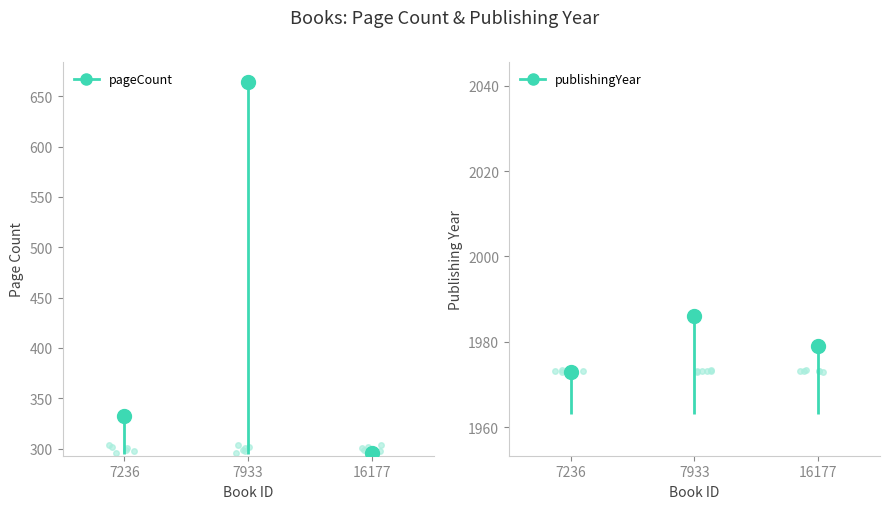

Rank the series by their average value, from highest to lowest.

publishingYear, pageCount